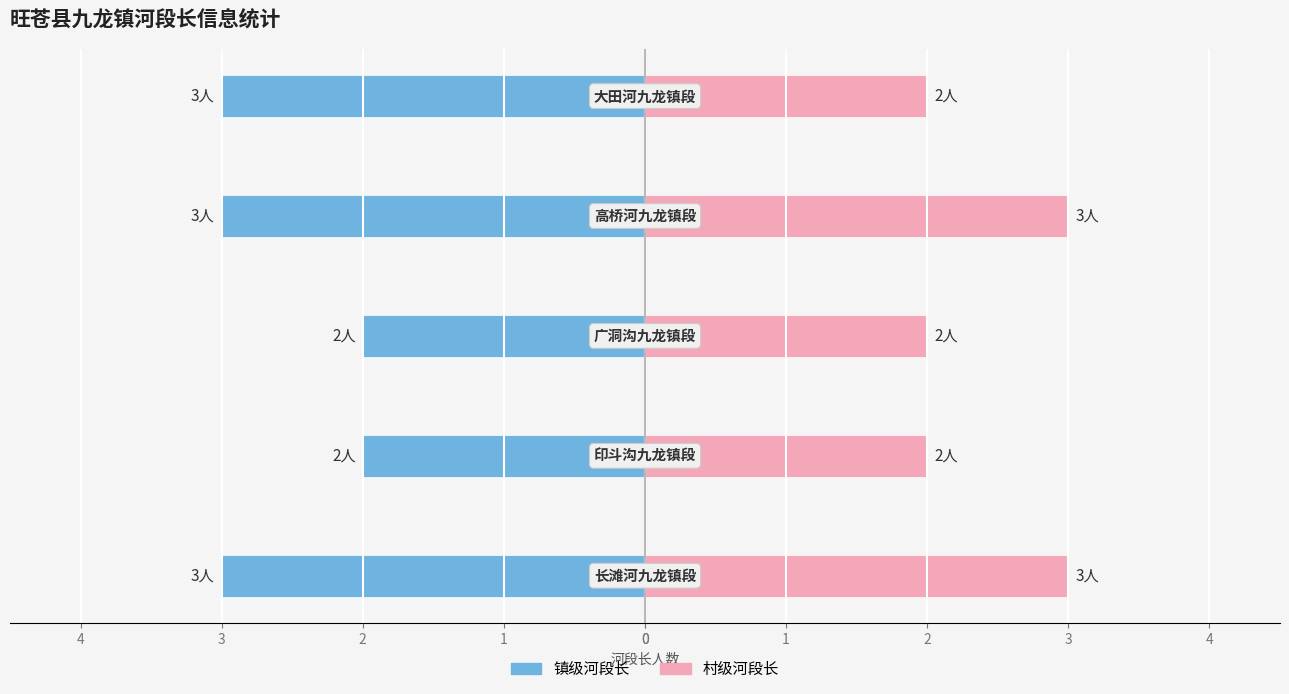

What are all the series names shown in the legend?

镇级河段长, 村级河段长